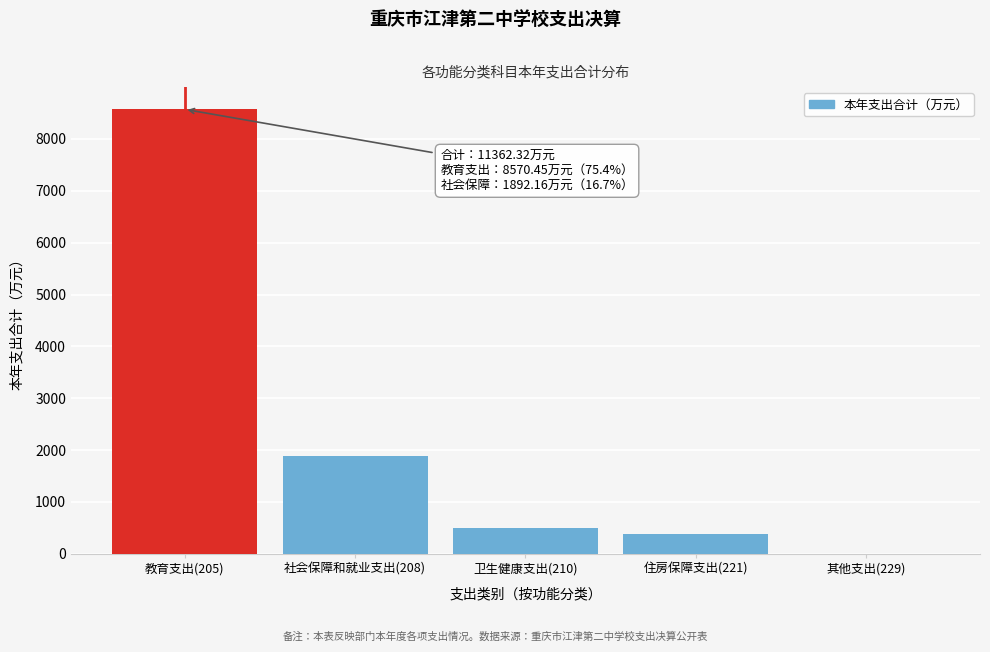

Reading left to right, extract all data points from this chart.

教育支出(205)=8570.5	社会保障和就业支出(208)=1892.2	卫生健康支出(210)=506.0	住房保障支出(221)=390.5	其他支出(229)=3.2